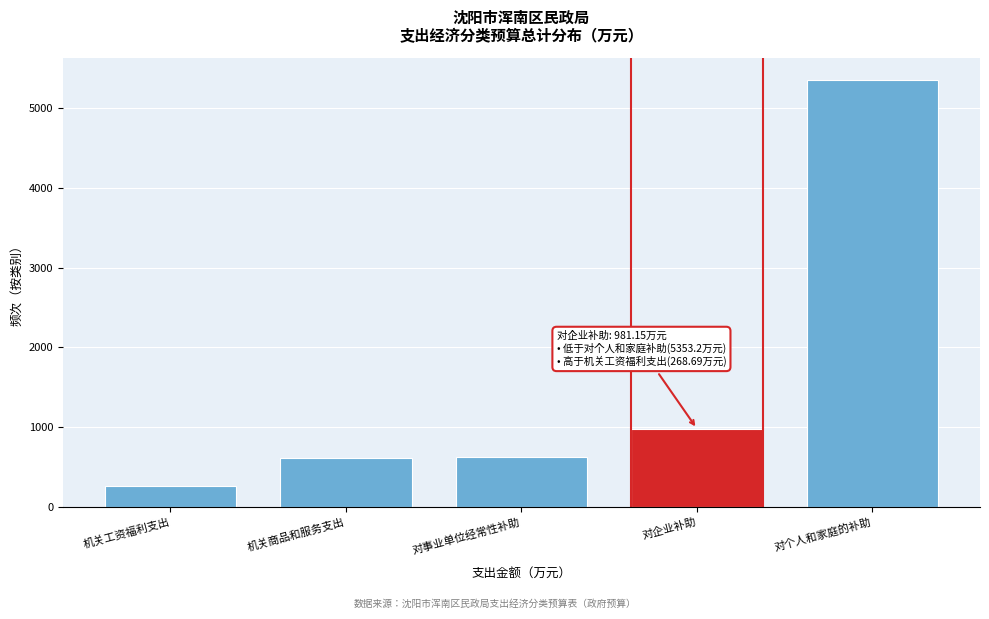

What is the ratio of the value at 对个人和家庭的补助 to the value at 机关商品和服务支出?

8.7